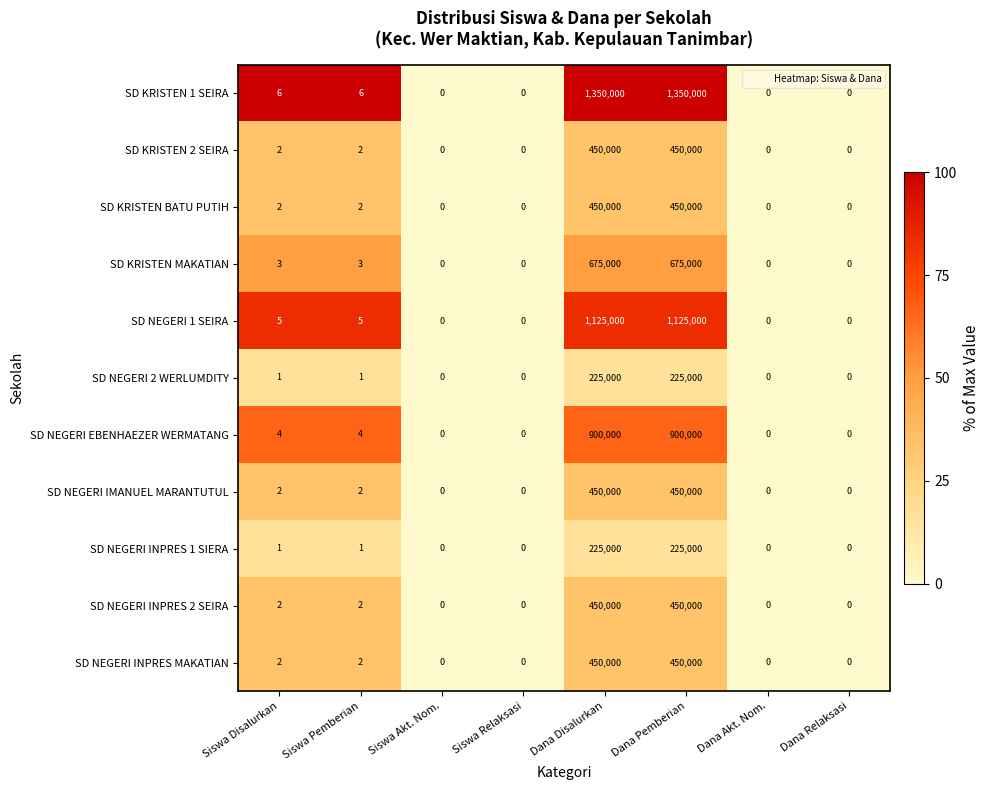

What is the spread (max minus min) of values at Dana Disalurkan?

1125000